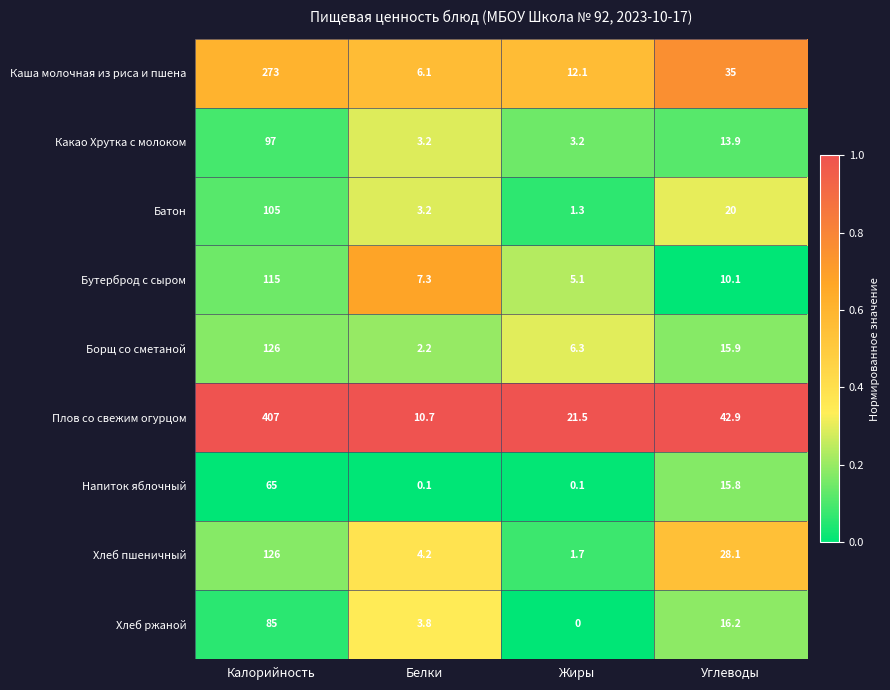

At which label does Какао Хрутка с молоком first exceed 13?

Калорийность